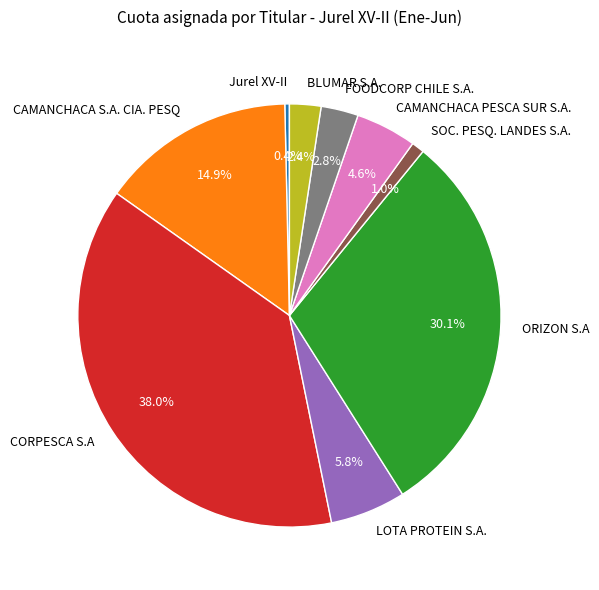

To the nearest percent, what is the combined percentage of SOC. PESQ. LANDES S.A. and LOTA PROTEIN S.A.?

7%